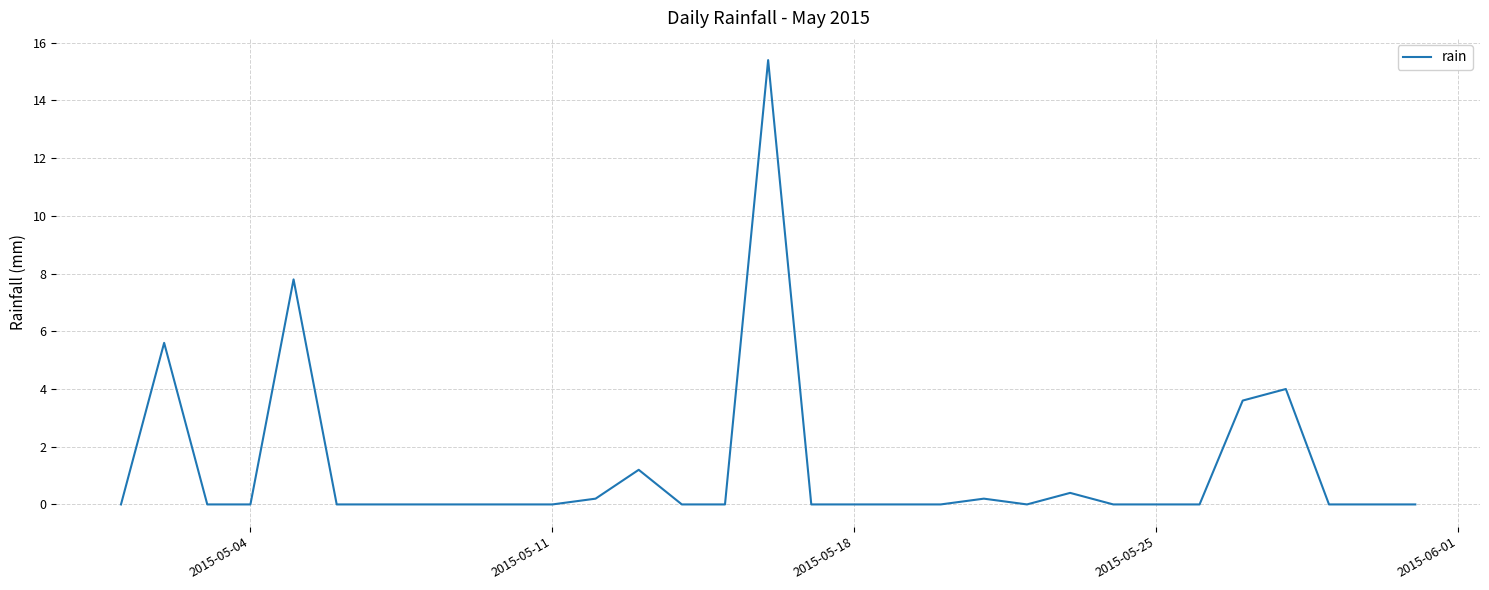

True or false: the data has more than 1 interior local peaks.

True